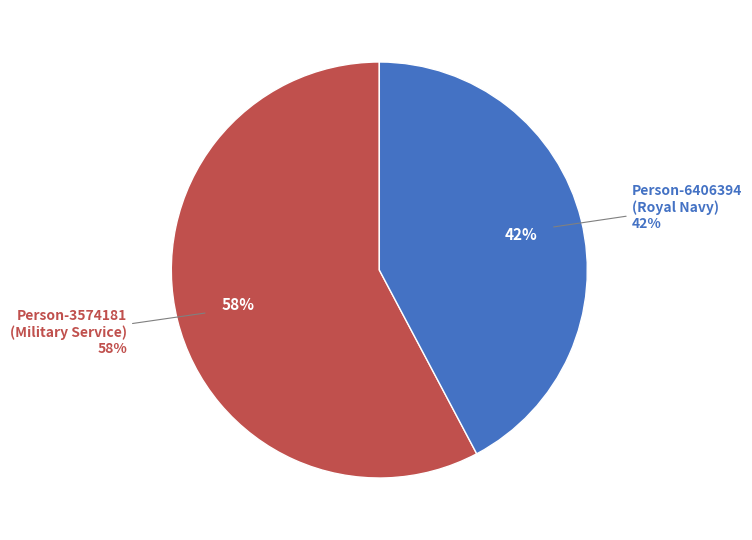

To the nearest percent, what portion does lfww-person-6406394 represent?

42%